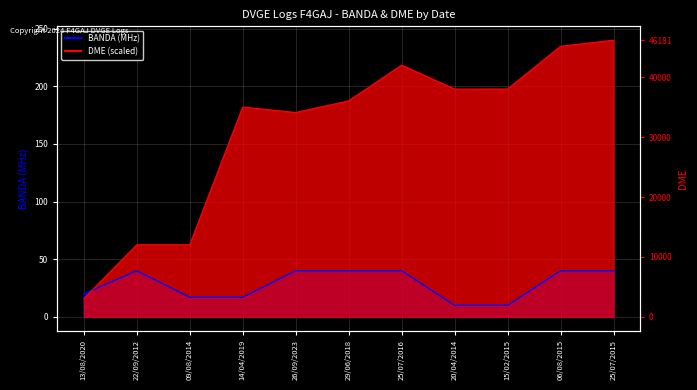

What value does the BANDA series have at 25/07/2016?

40.0